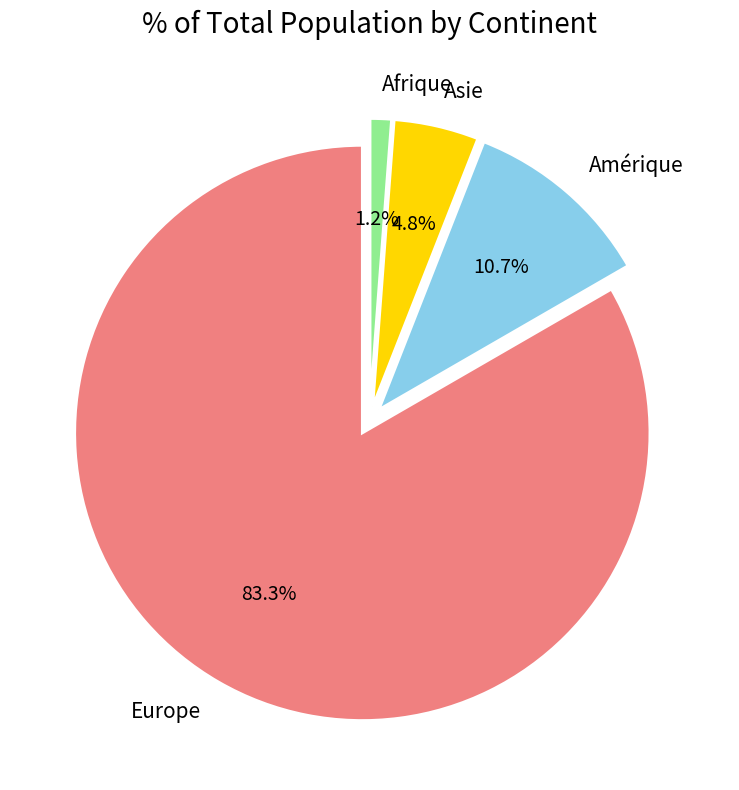

What is the ratio of the value at Amérique to the value at Asie?

2.2